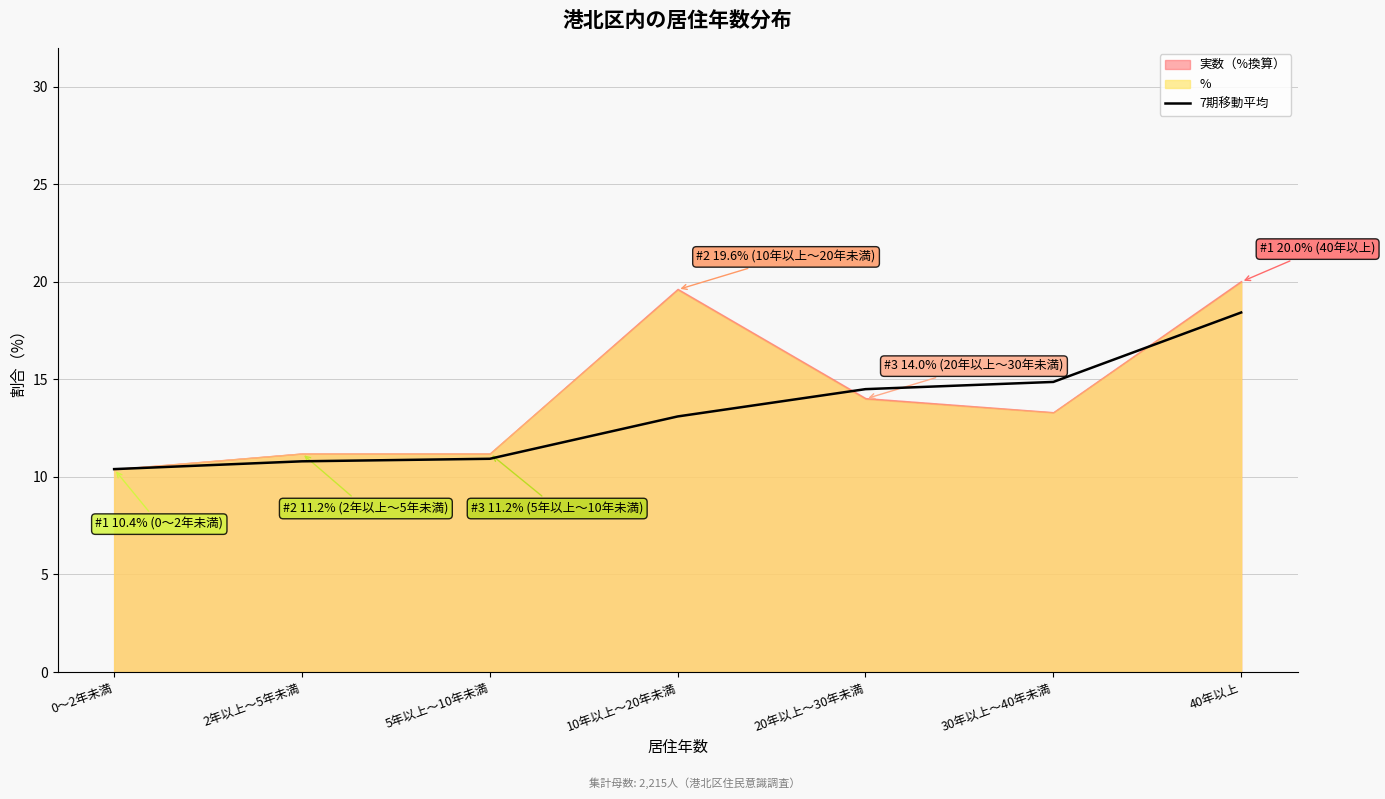

What is the smallest value displayed?

10.4